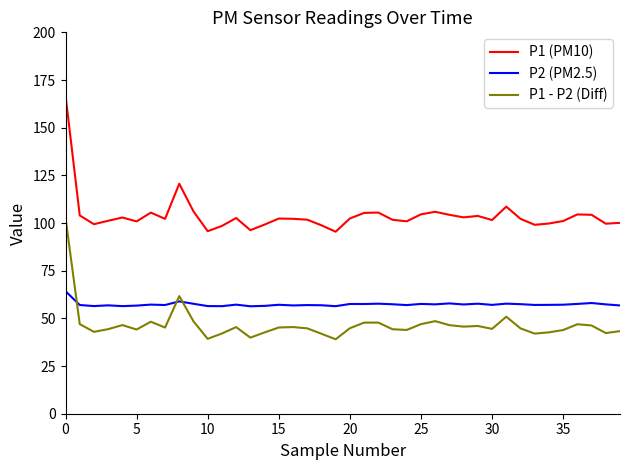

What is the average value of the P1 (PM10) series?

104.0